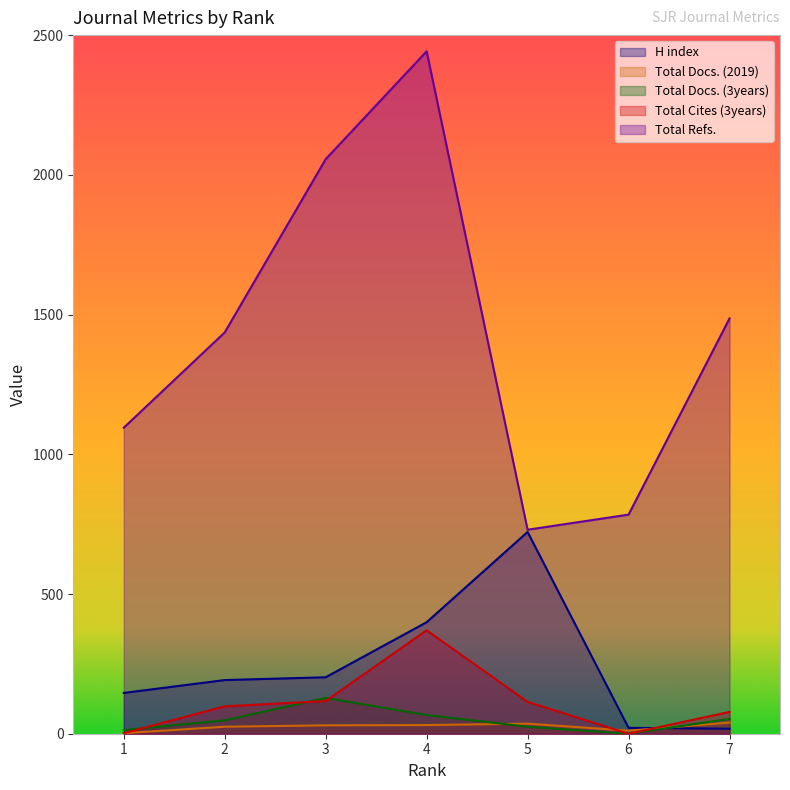

What is the value of the H index point at the 5th from the left?

722